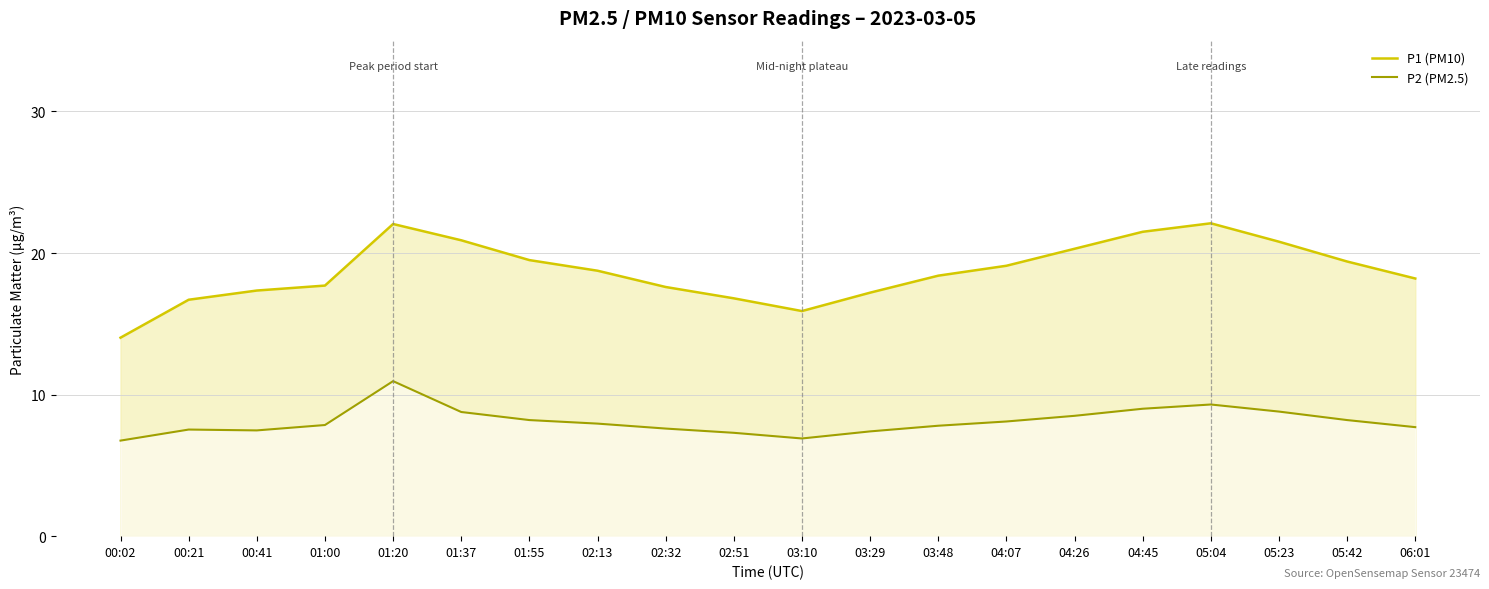

What is the difference between the maximum and minimum values in the P1 (PM10) series?

8.1